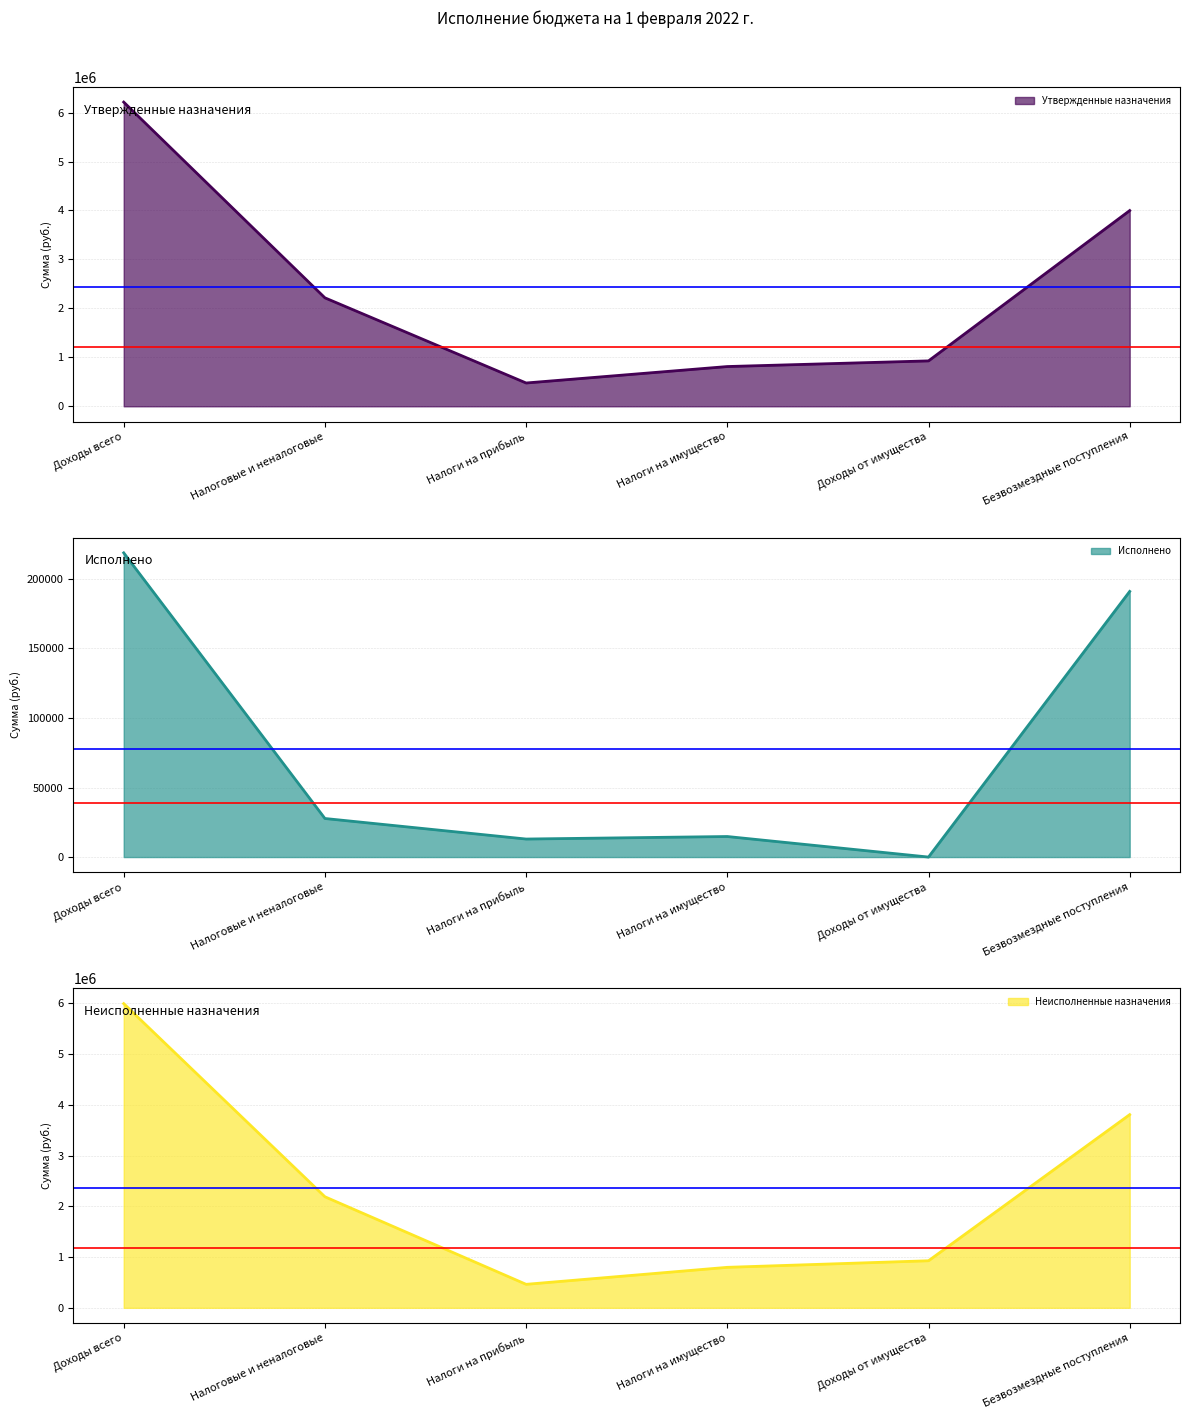

What is the sum of the Неисполненные назначения values at Налоги на прибыль and Доходы от имущества?

1390541.4